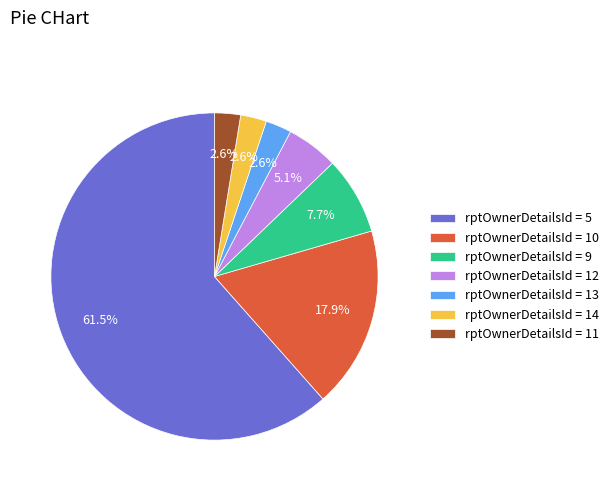

How many segments does this pie chart have?

7